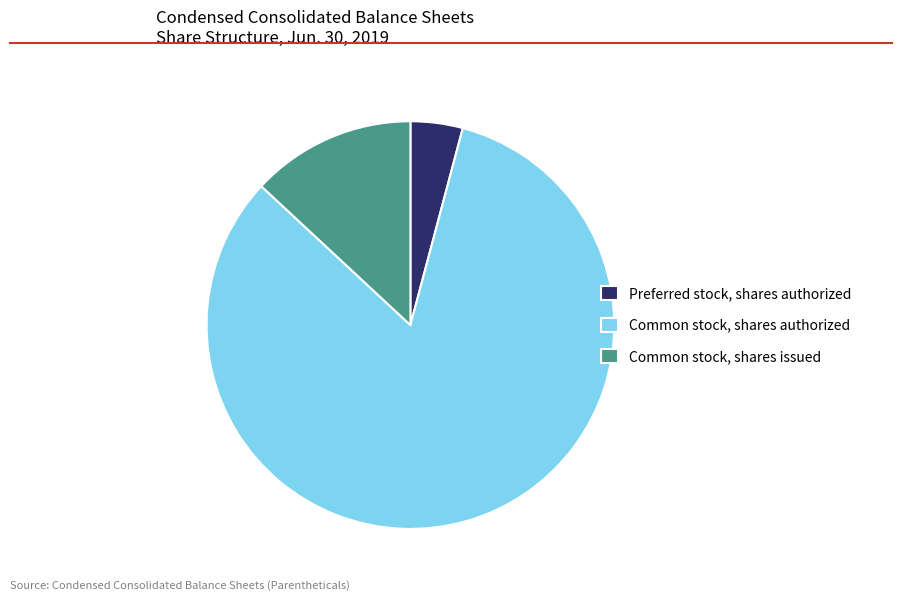

What is the largest slice in the pie chart?

Common stock, shares authorized